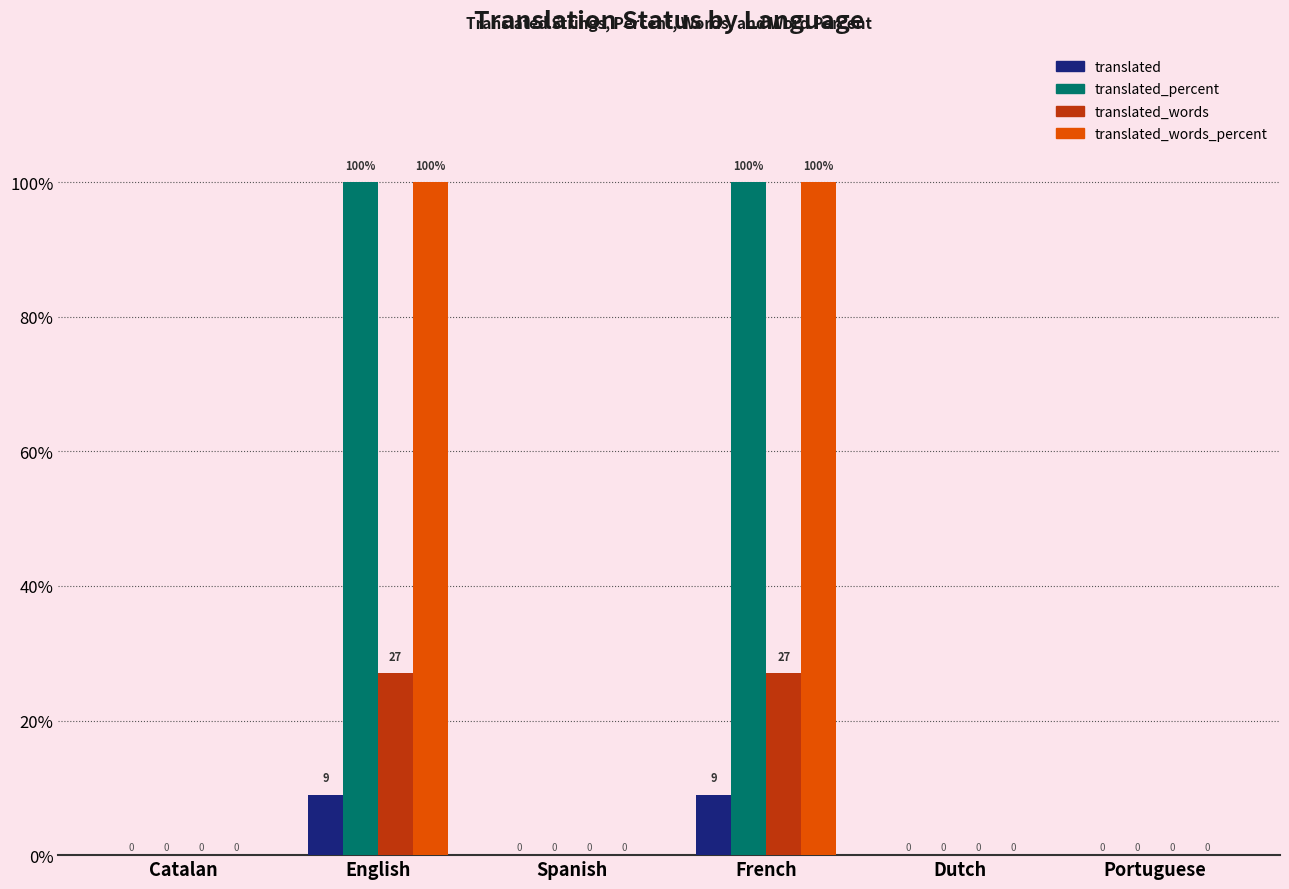

What is the sum of all translated_words values?

54